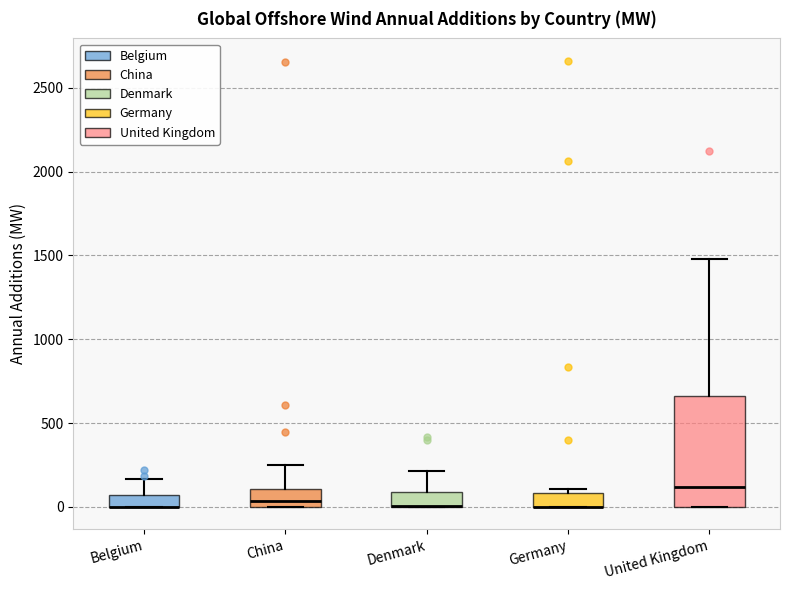

Where is the upper edge of the box for Belgium on the y-axis? The values are not printed on the chart, so give them approximately, as read against the axis.

50